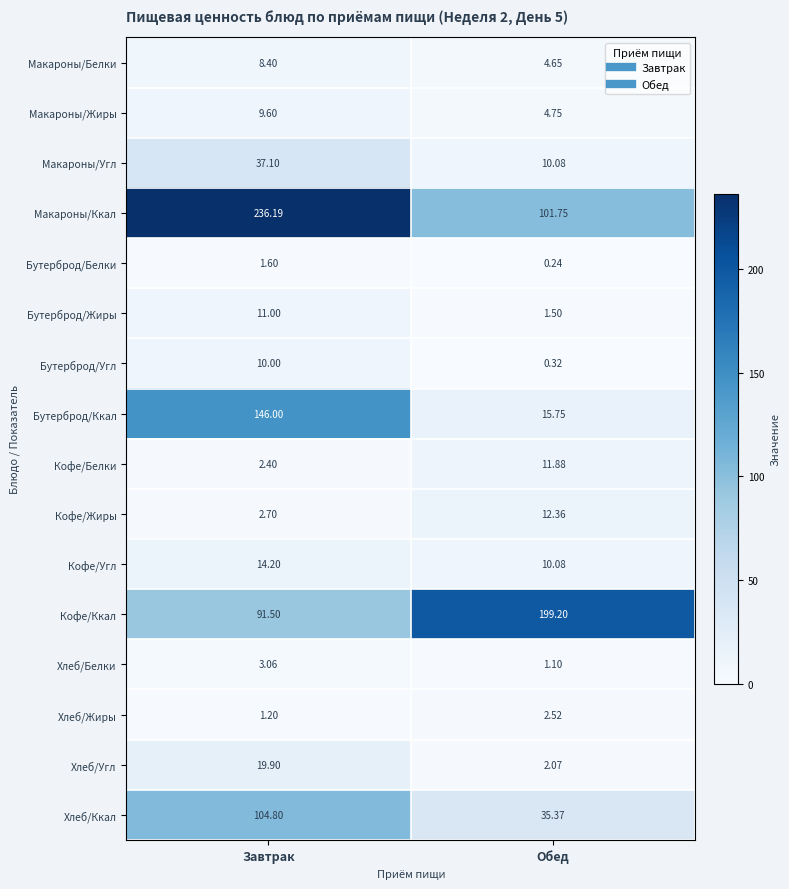

Rank the categories by Бутерброд/Белки value from highest to lowest.

Завтрак, Обед